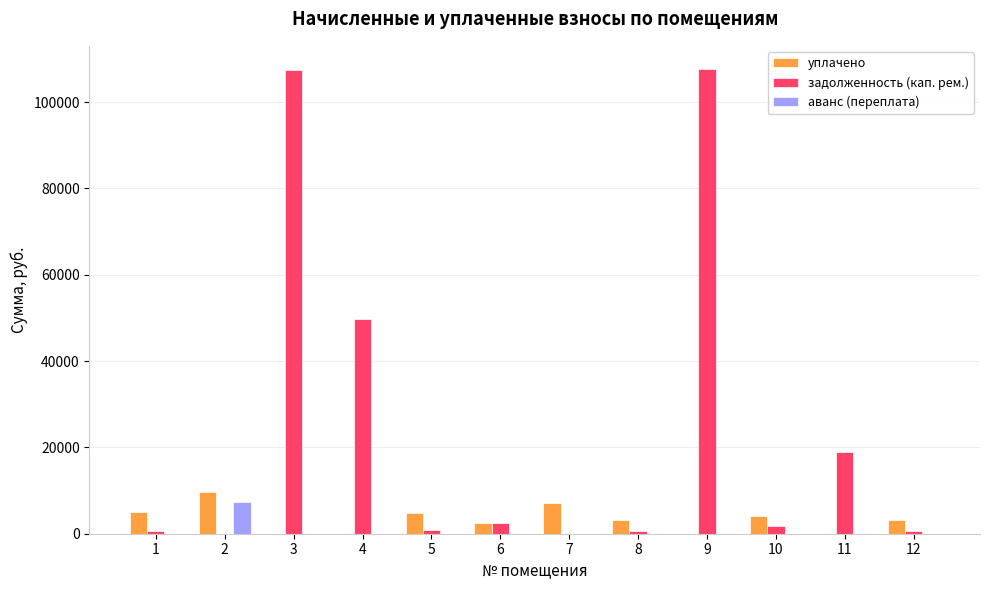

How many distinct data groups are displayed?

3